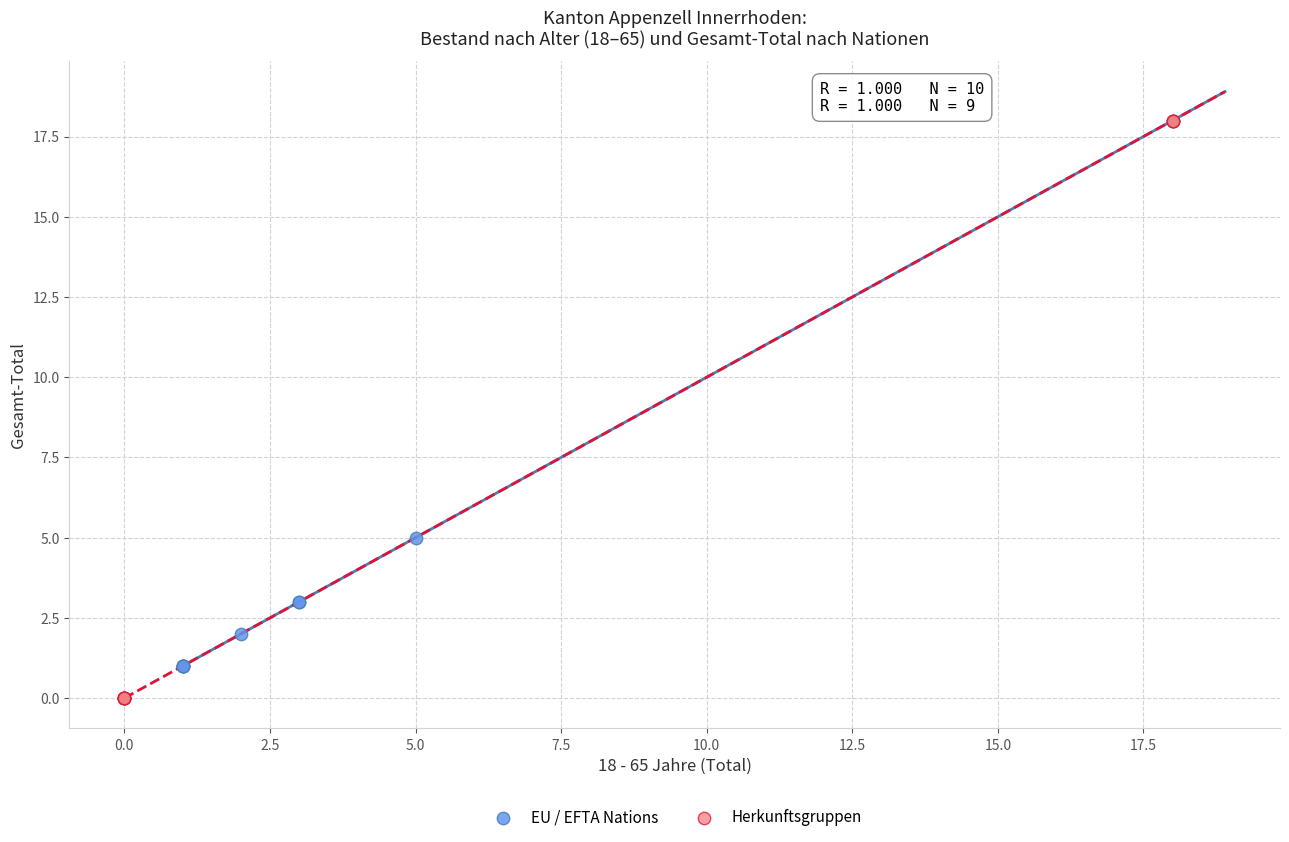

Which series has the largest Y range (max minus min)?

Herkunftsgruppen